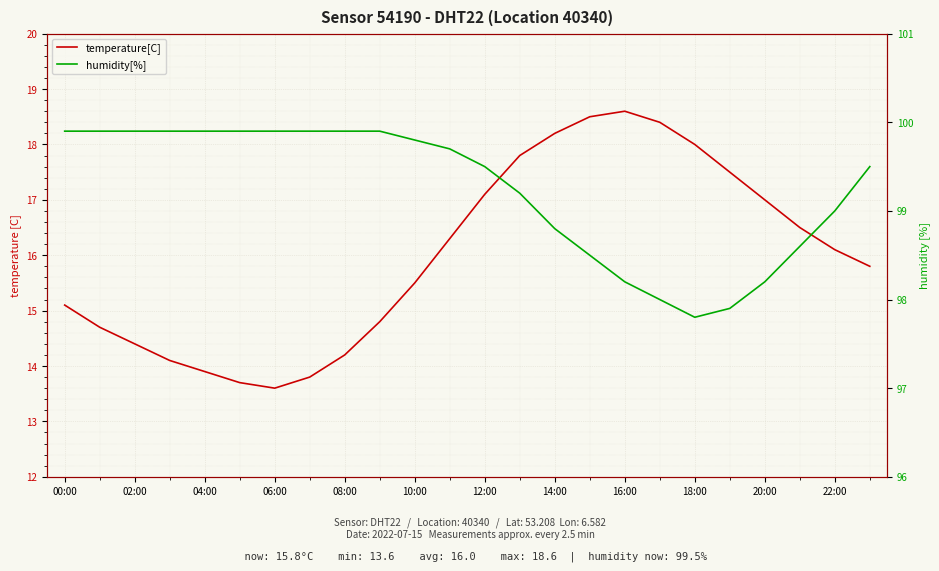

At which category is the sum across all series the highest?

13